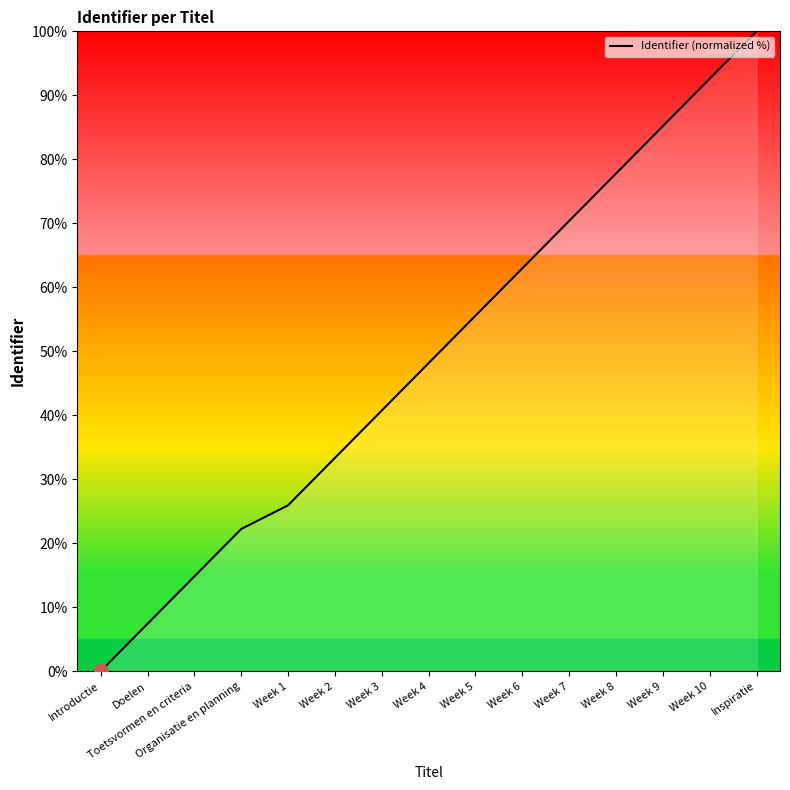

Reading left to right, extract all data points from this chart.

0.0	7.4	14.8	22.2	25.9	33.3	40.7	48.1	55.6	63.0	70.4	77.8	85.2	92.6	100.0